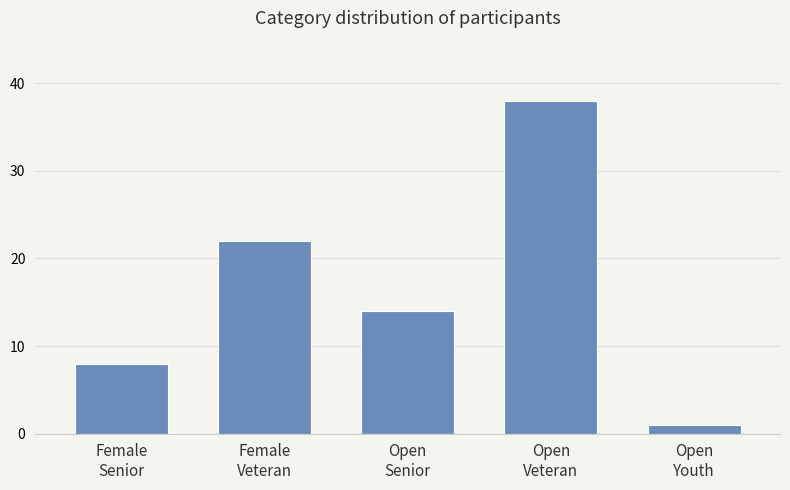

What is the value of the 3rd bar from the left?

14